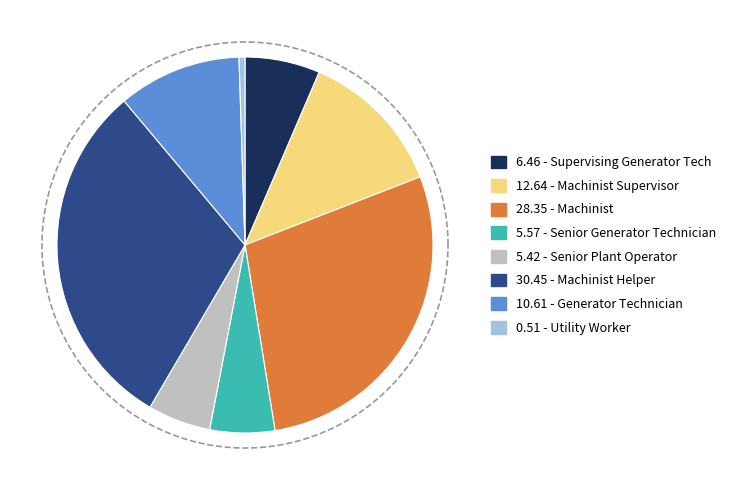

Is Utility Worker the majority of the pie?

No